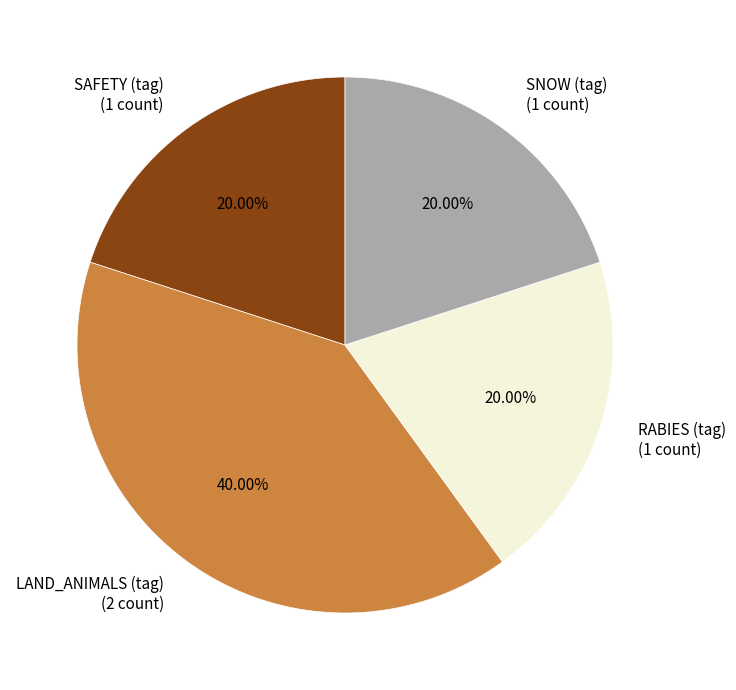

Which slice is the largest?

LAND_ANIMALS (tag)